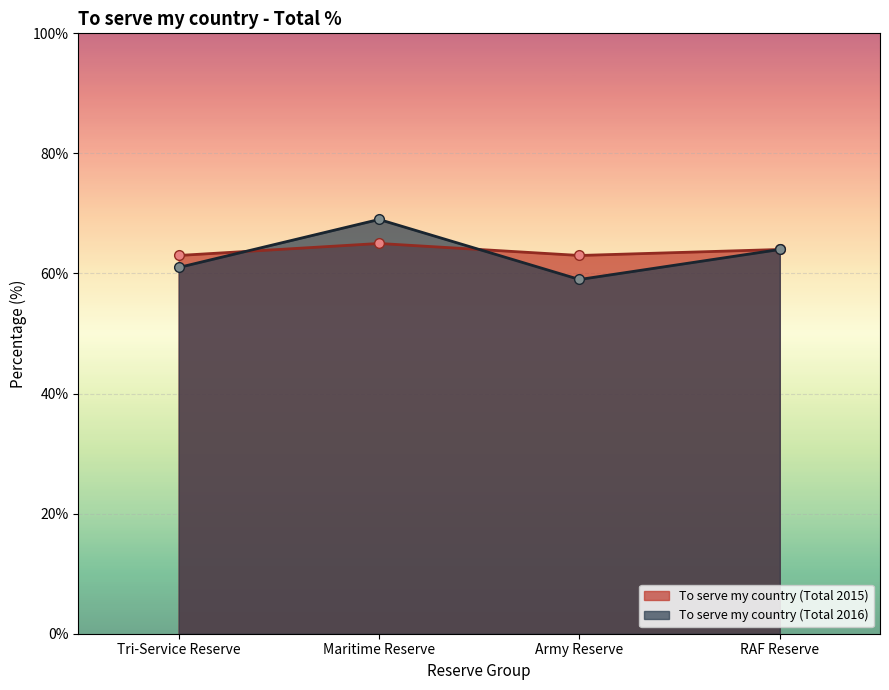

At how many categories does at least one series exceed 59?

4